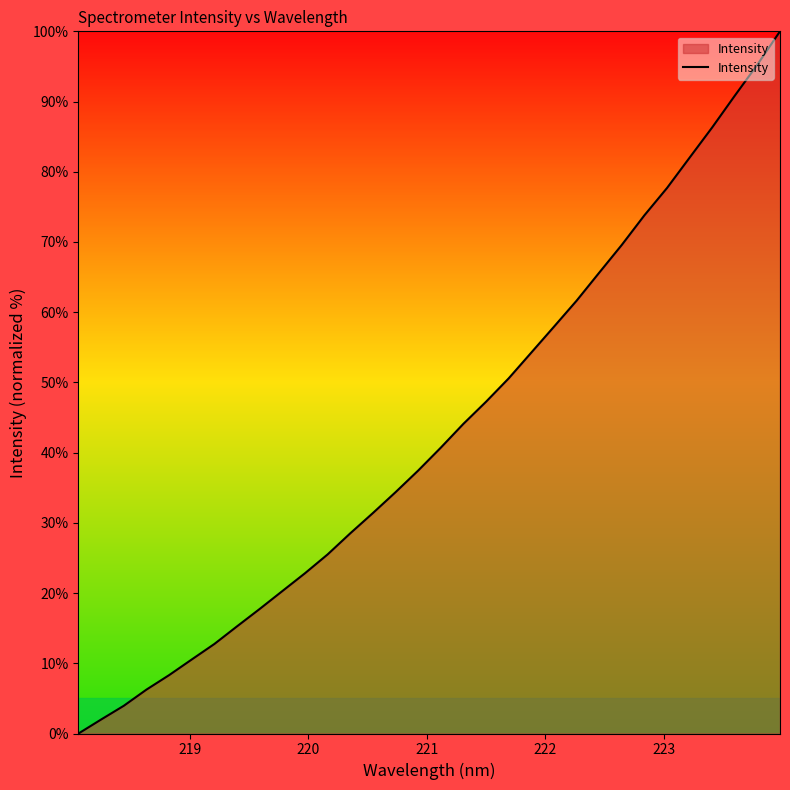

Reading left to right, transcribe all the data shown in this chart.

0.0	2.0	4.0	6.3	8.3	10.5	12.8	15.3	17.7	20.3	22.8	25.5	28.5	31.4	34.4	37.4	40.7	44.1	47.3	50.6	54.3	57.9	61.6	65.6	69.6	73.8	77.7	82.0	86.3	90.8	95.3	100.0